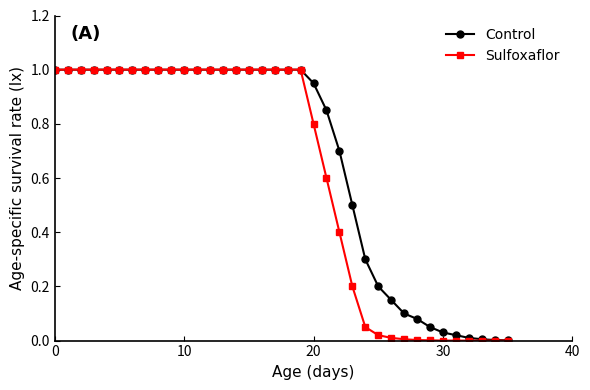

What is the value of the Sulfoxaflor point at the 7th from the left?

1.0